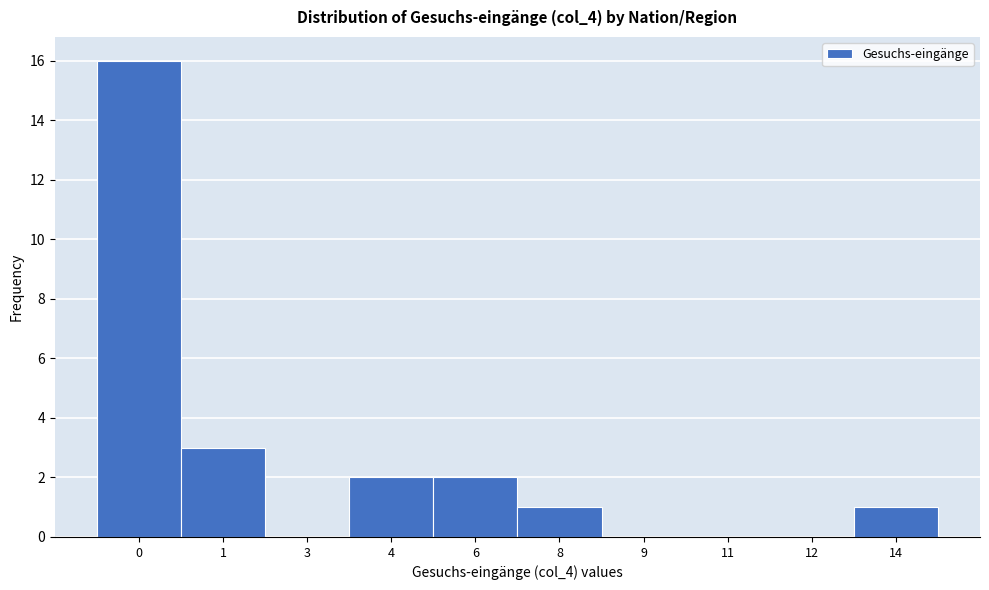

Reading left to right, transcribe all the data shown in this chart.

0=16	1=3	3=0	4=2	6=2	8=1	9=0	11=0	12=0	14=1